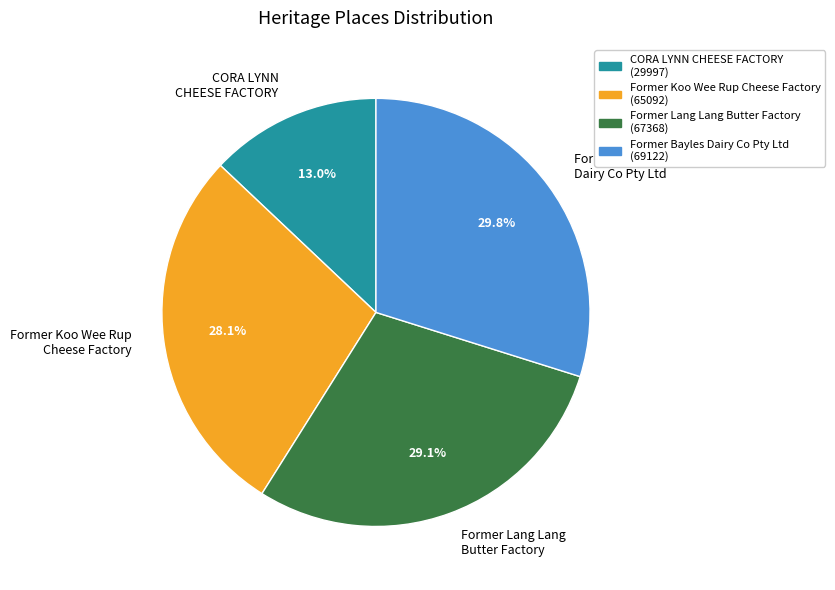

What percentage is the CORA LYNN CHEESE FACTORY slice, to the nearest percent?

13%